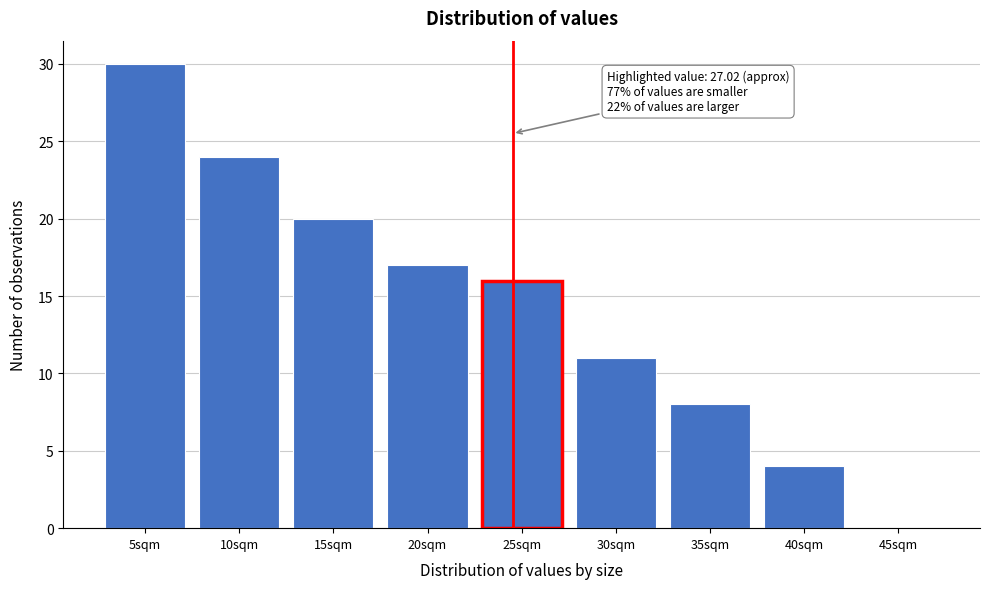

Reading left to right, what are all the values shown in this chart?

5sqm=30	10sqm=24	15sqm=20	20sqm=17	25sqm=16	30sqm=11	35sqm=8	40sqm=4	45sqm=0